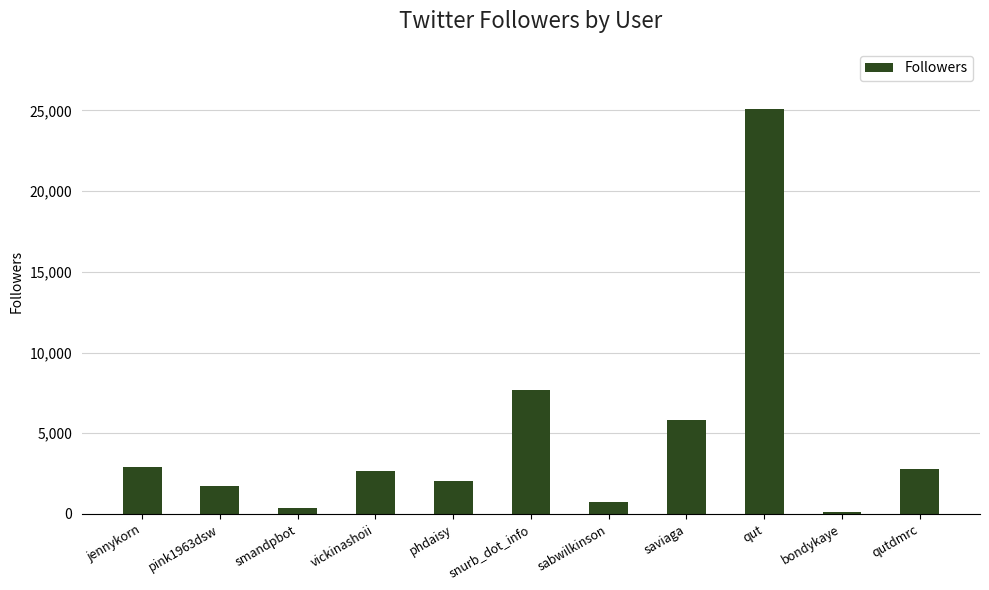

What is the average value?

4712